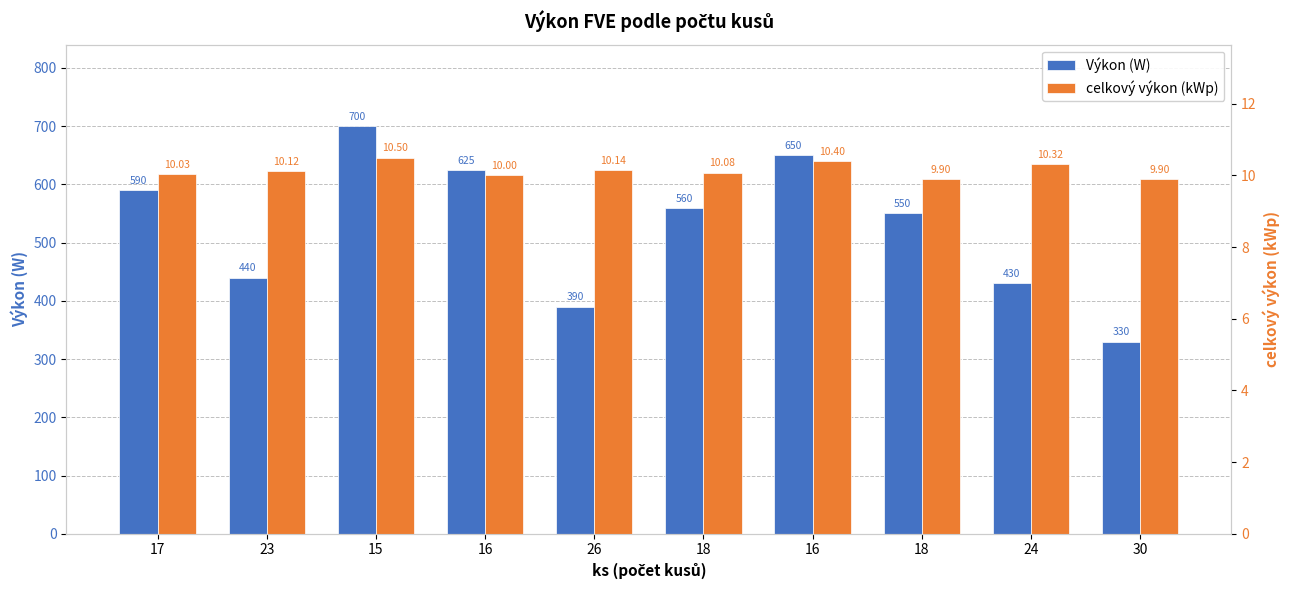

What is the total value across all series at 24?

440.3